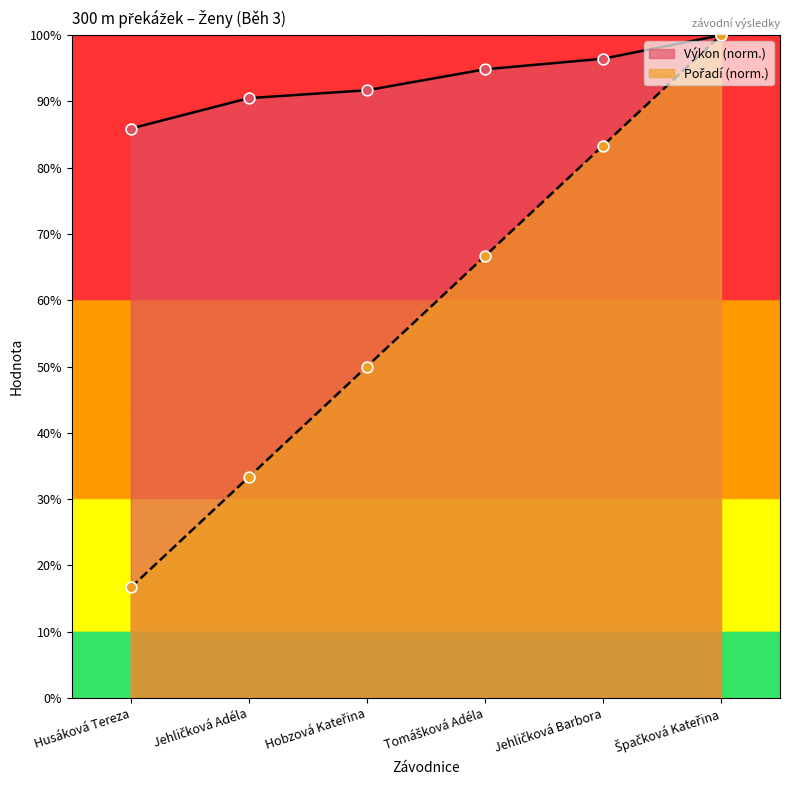

Which series reaches the minimum Y coordinate?

Pořadí